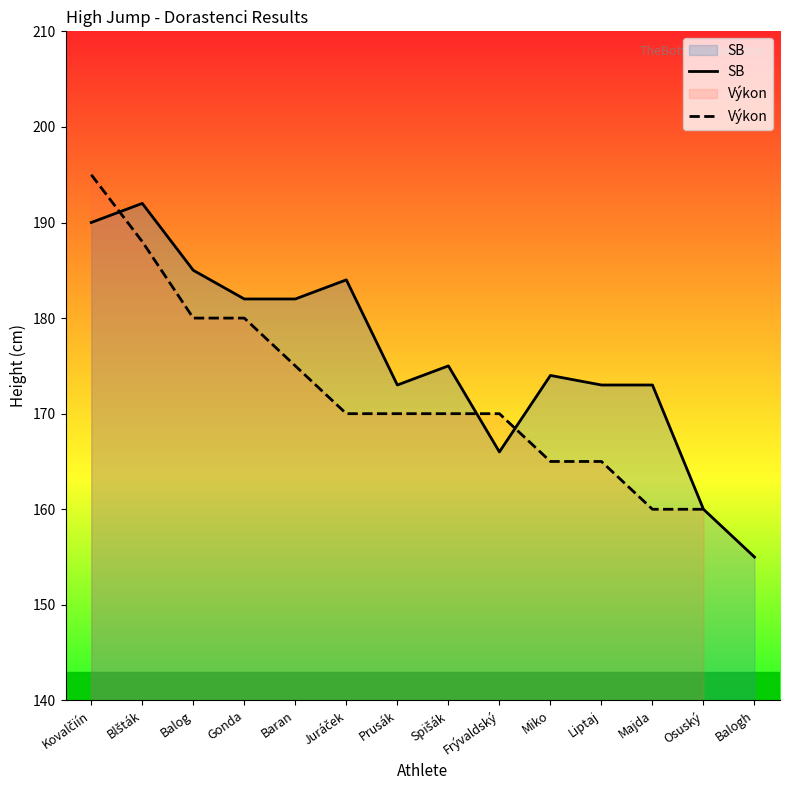

At which category is the sum across all series the highest?

Kovalčiín